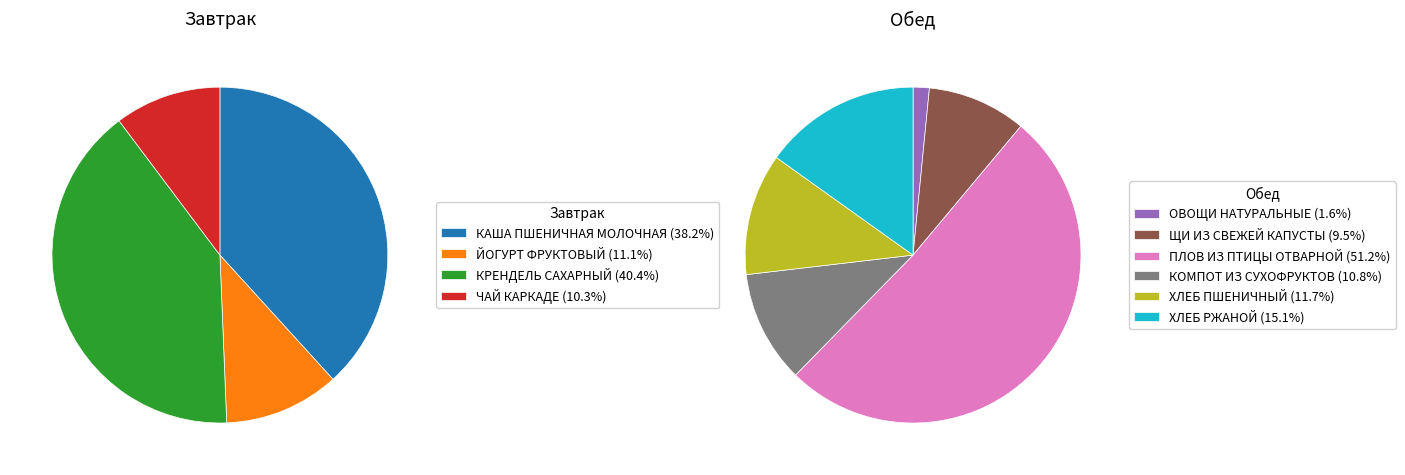

What is the largest slice in the pie chart?

ПЛОВ ИЗ ПТИЦЫ ОТВАРНОЙ